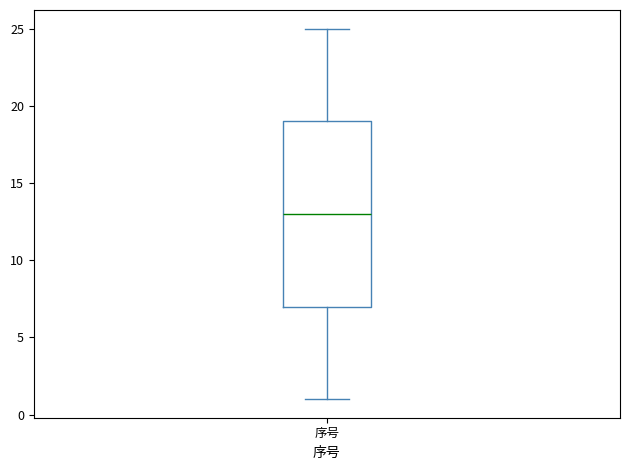

Where is the lower edge of the box for 序号 on the y-axis? The values are not printed on the chart, so give them approximately, as read against the axis.

7